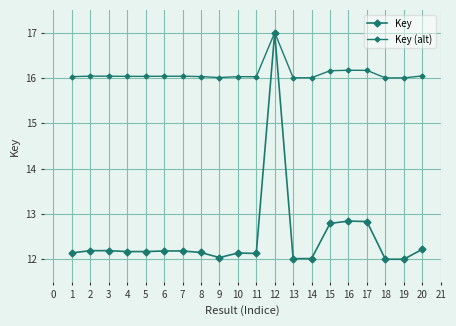

Is it true that Key (alt) equals 25.2 at 18?

False